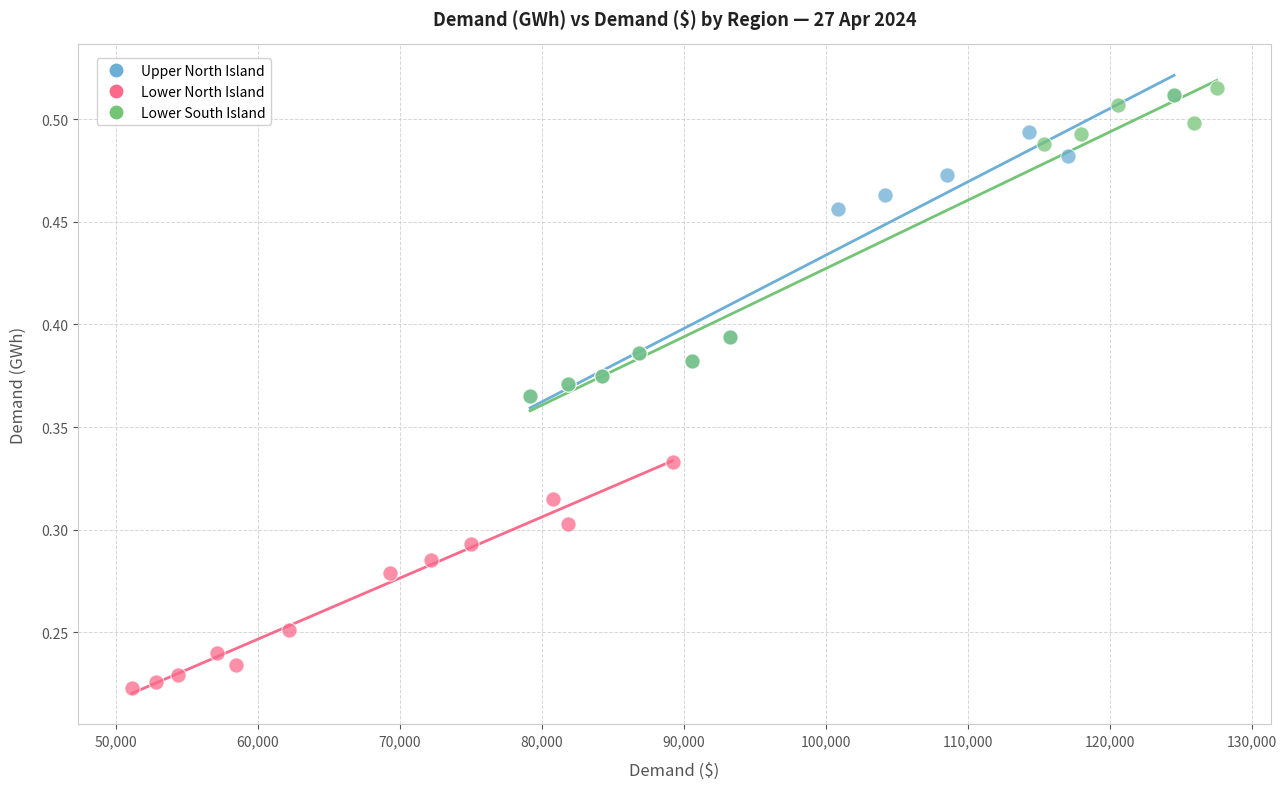

Which series contains the lowest Y value?

Lower North Island